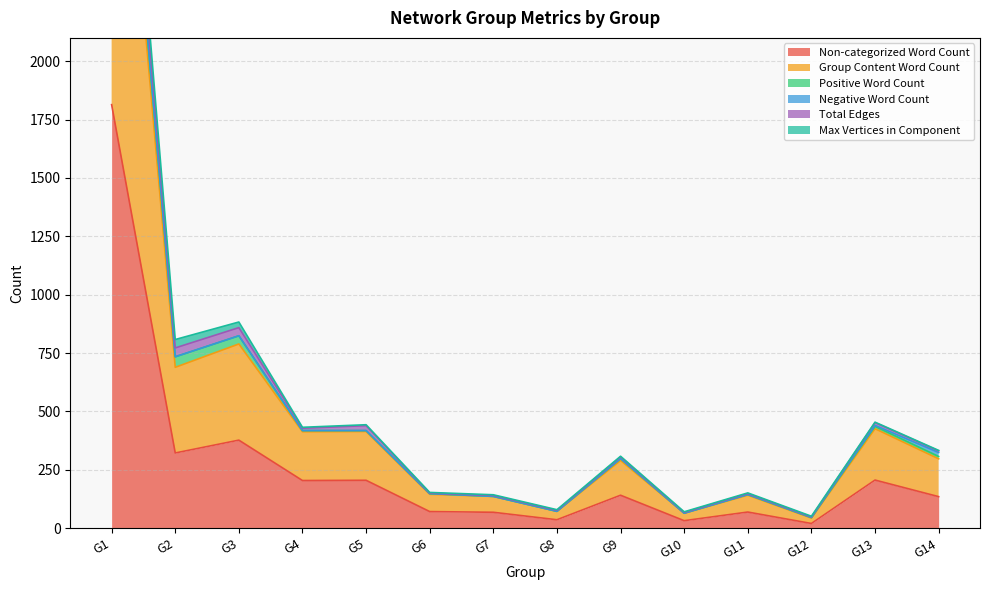

Which category has the highest value across all series?

G1